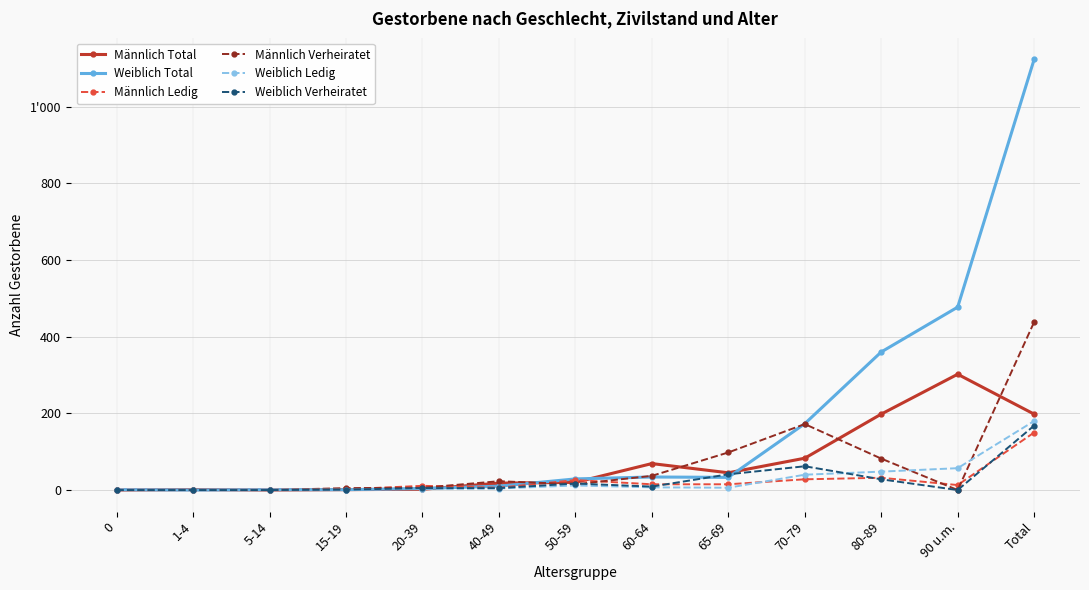

True or false: Weiblich Verheiratet and Männlich Ledig cross at least once.

True